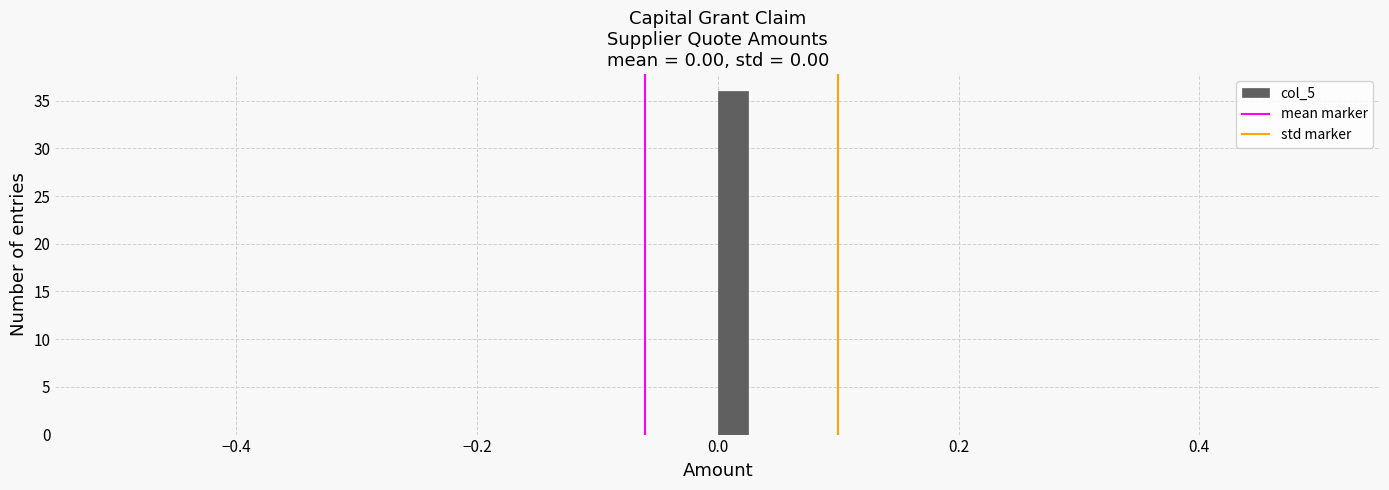

Around what value on the x-axis is the tallest bar? Give the approximate position of its centre, as read against the axis.

0.02